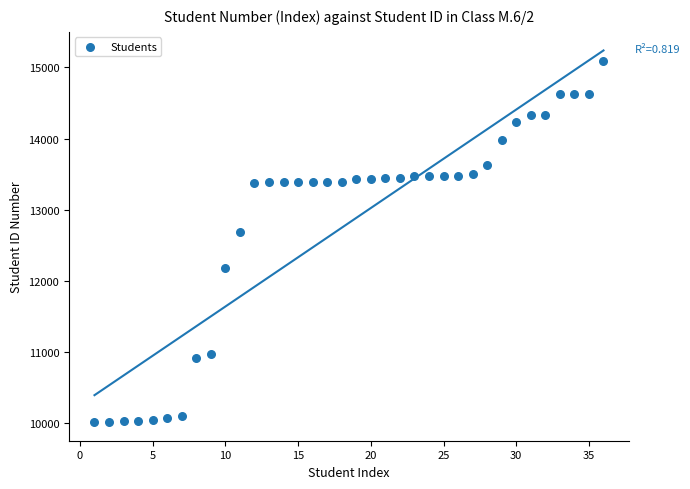

What Y value in the scatter plot is closest to 12551?

12680